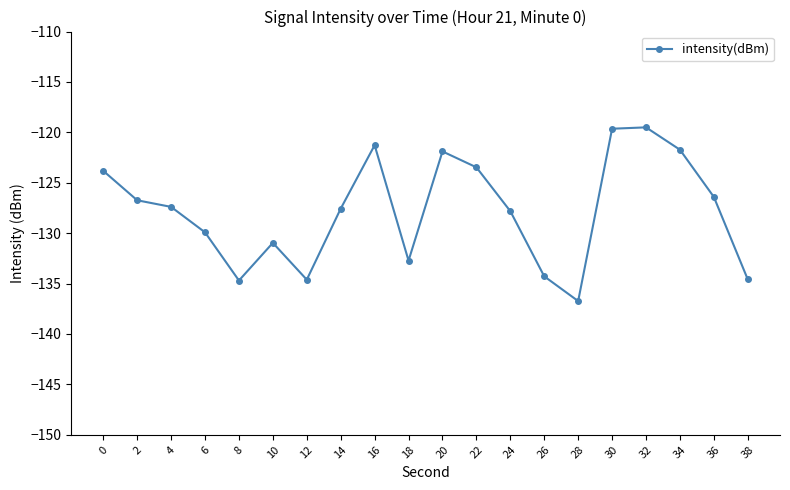

What is the difference between the second highest and second lowest values?

15.1